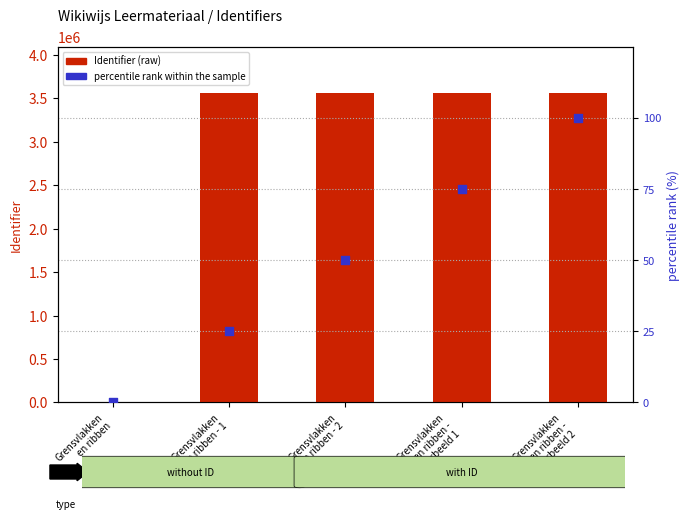

At how many categories does at least one series exceed 186936?

4